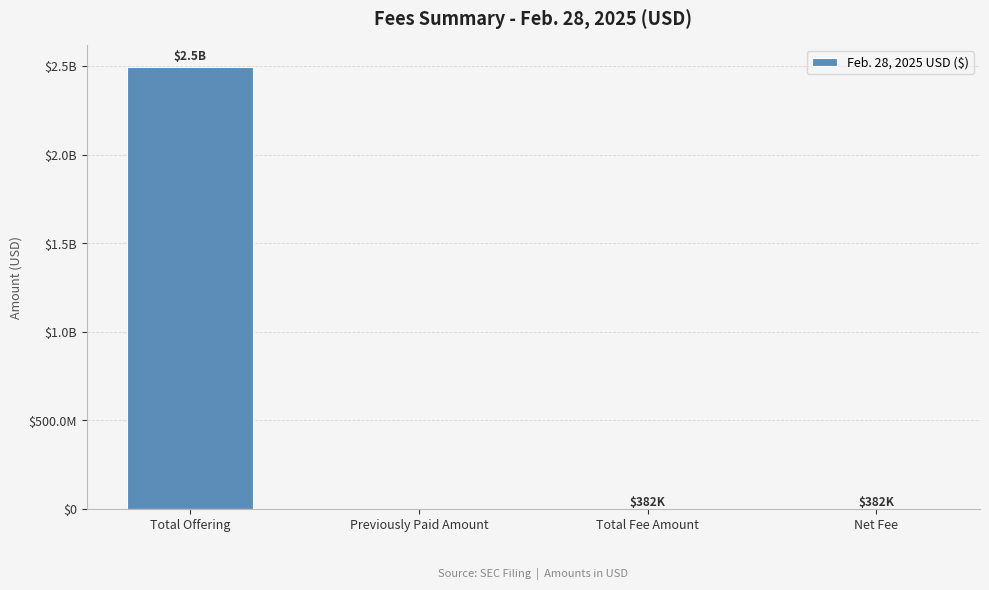

Are the bars horizontal?

No